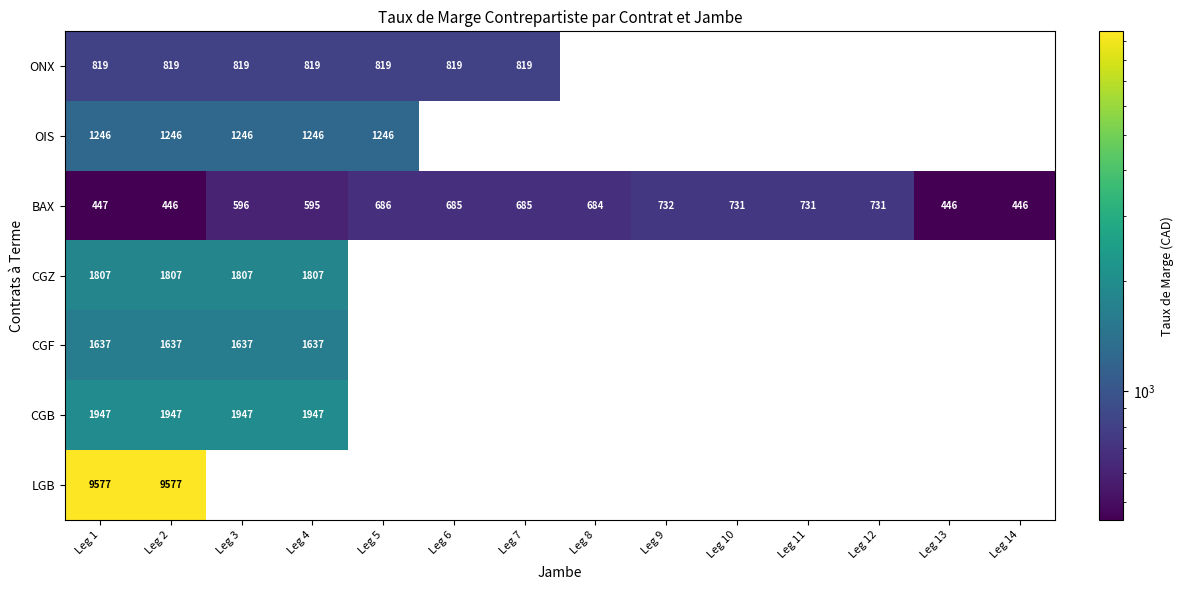

What is the sum of all BAX values?

8641